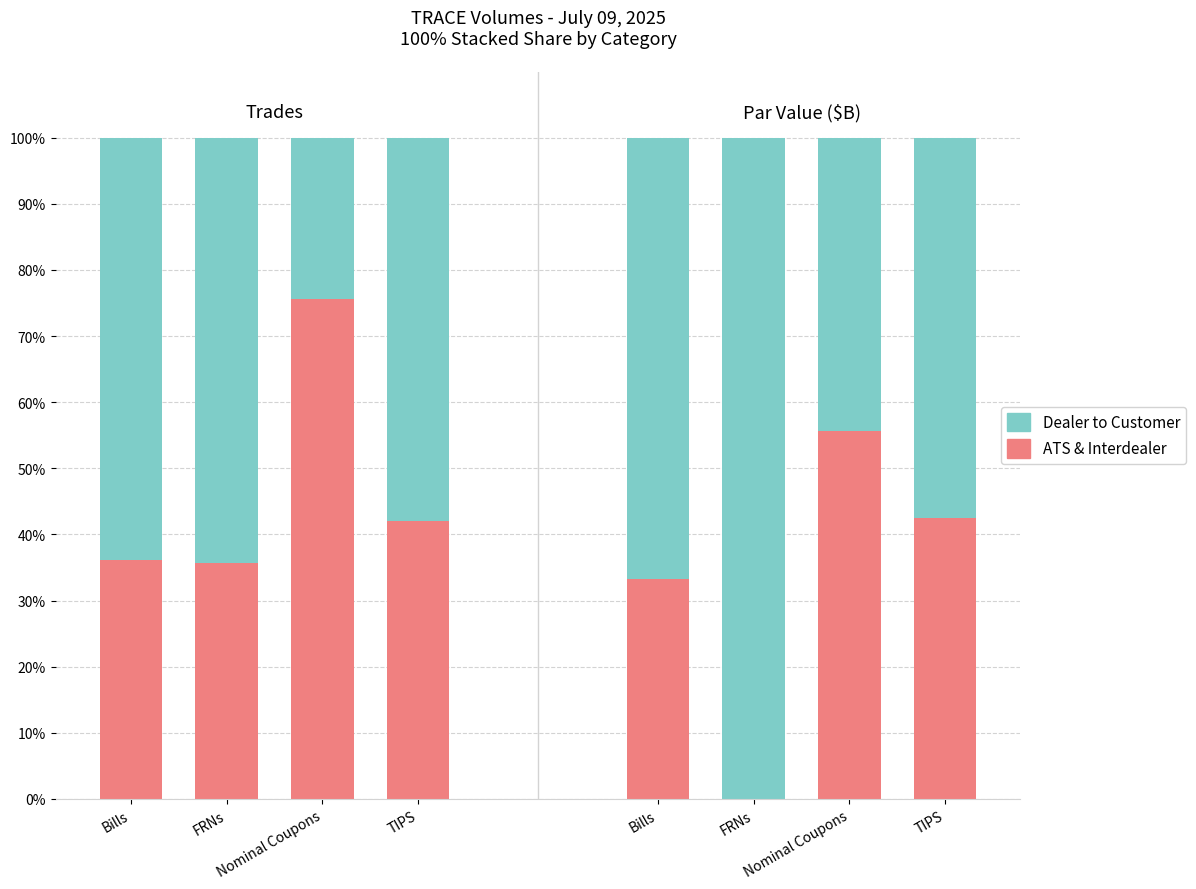

Is it true that ATS & Interdealer equals 25.6 at TIPS?

False